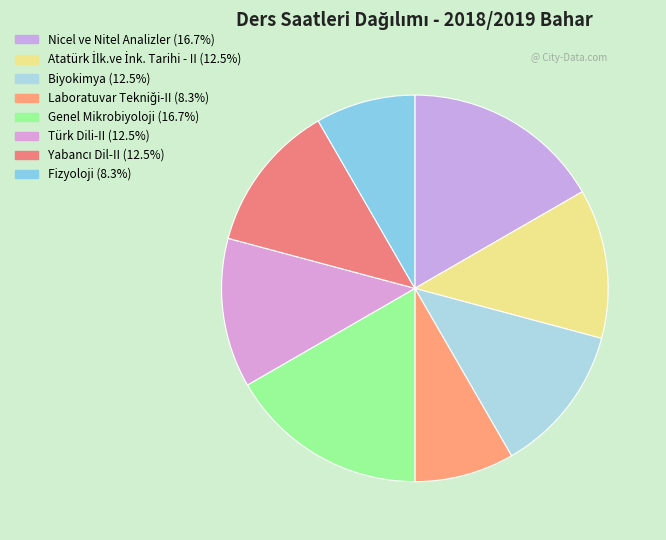

How many segments does this pie chart have?

8